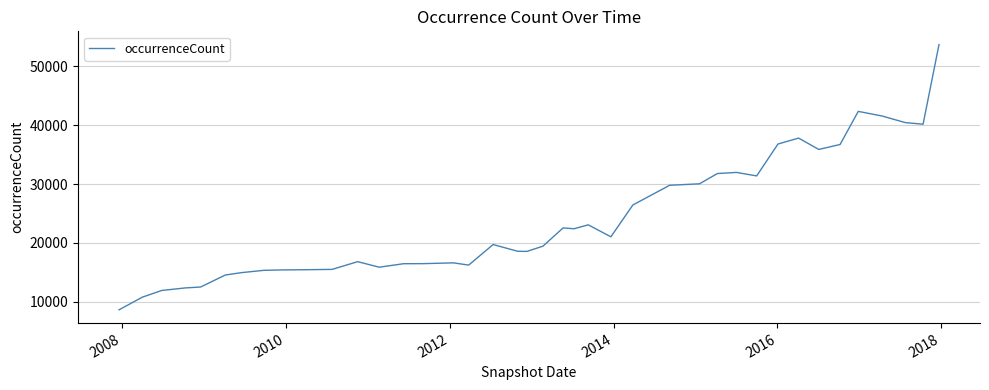

What is the minimum value shown in the chart?

8638